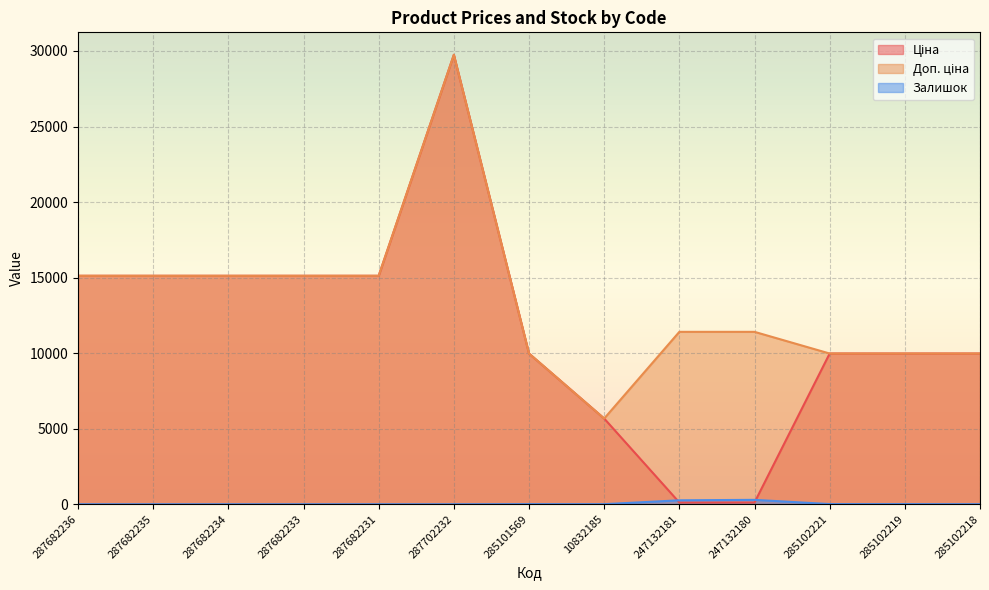

What is the label of the 12th point from the right?

287682235